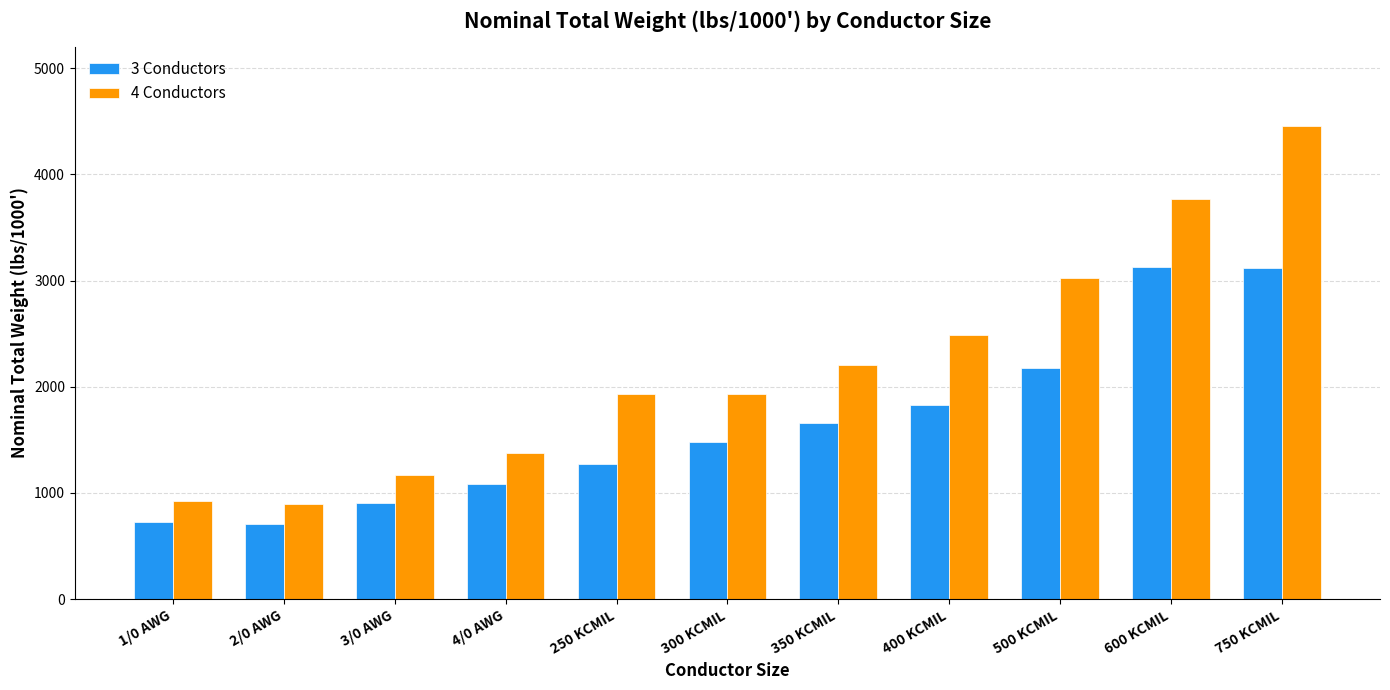

What is the sum of the 3 Conductors values at 350 KCMIL and 750 KCMIL?

4777